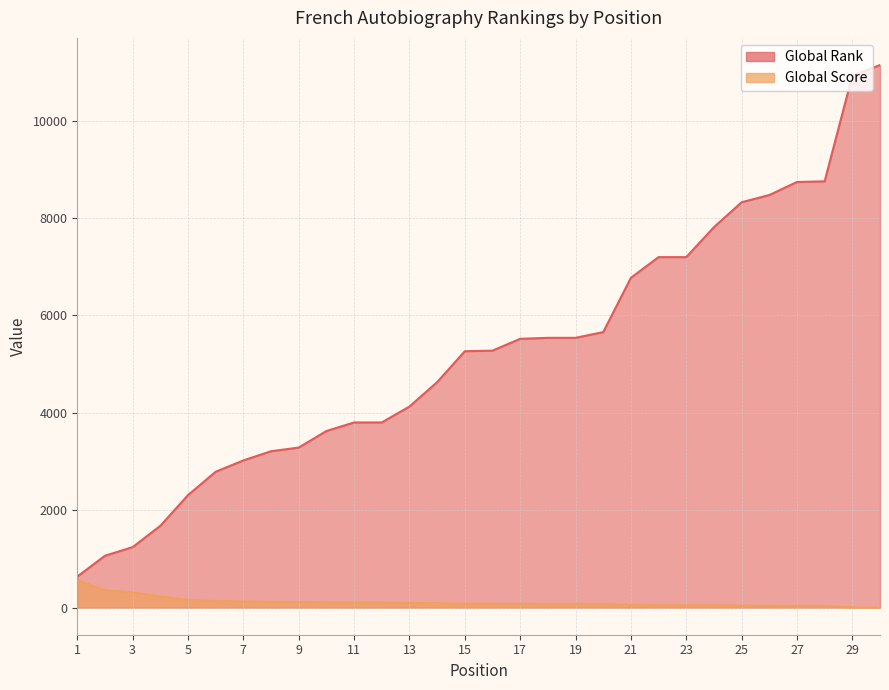

Which series changed the most between 2 and 7?

Global Rank